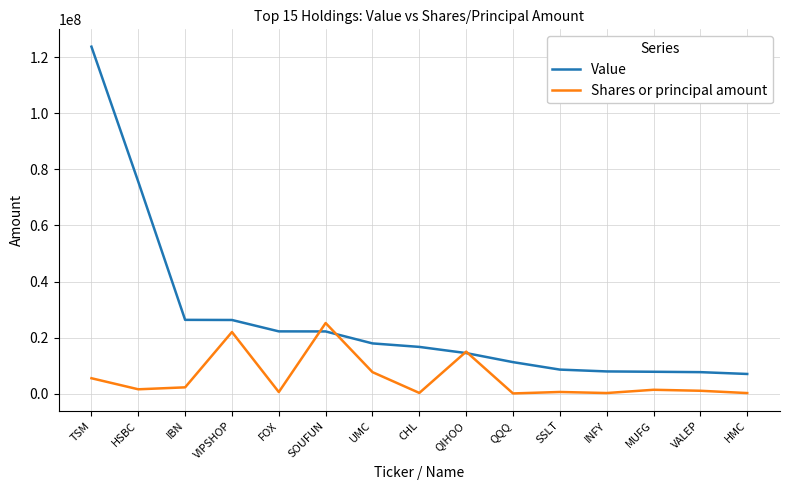

At which label does Shares or principal amount reach its peak?

SOUFUN